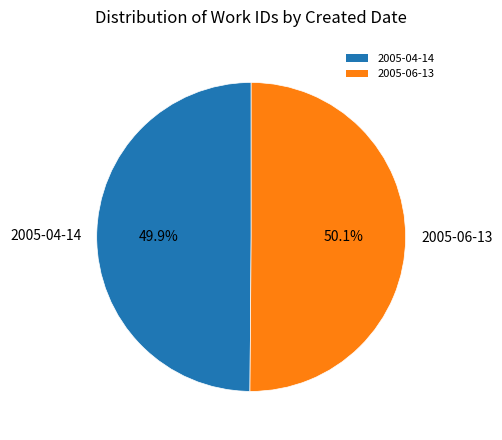

Count the number of slices in the pie.

2